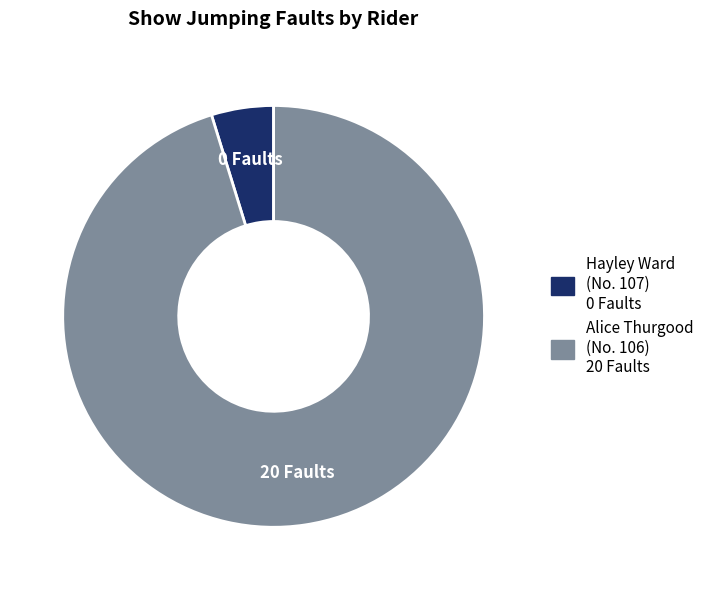

Does any single category account for the majority?

Yes